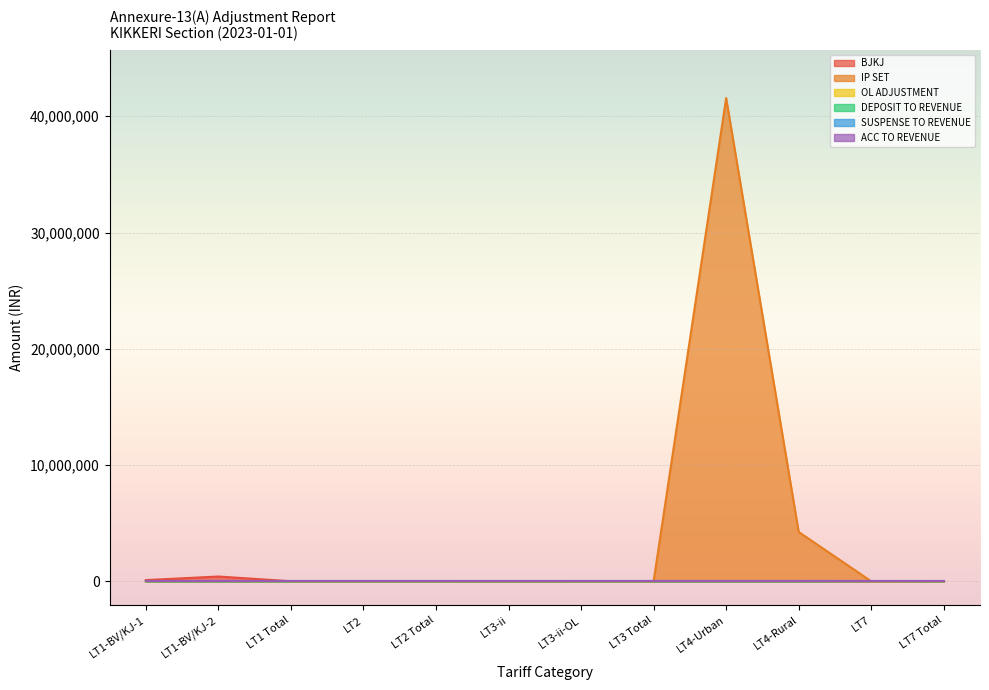

Is it true that OL ADJUSTMENT equals -599.0 at LT7 Total?

False